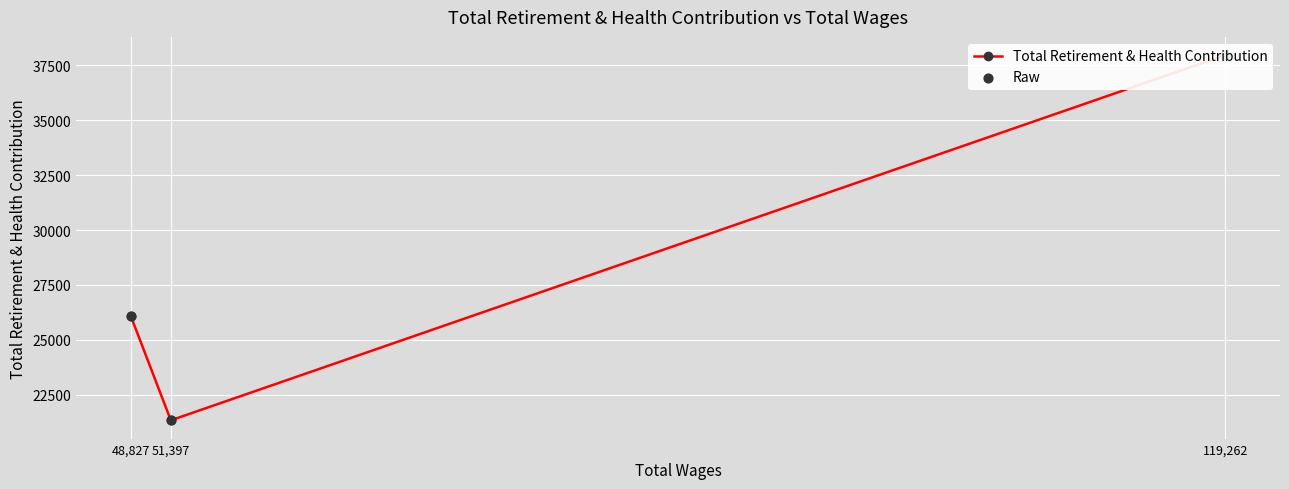

Which series has the largest total across all categories?

Total Retirement & Health Contribution